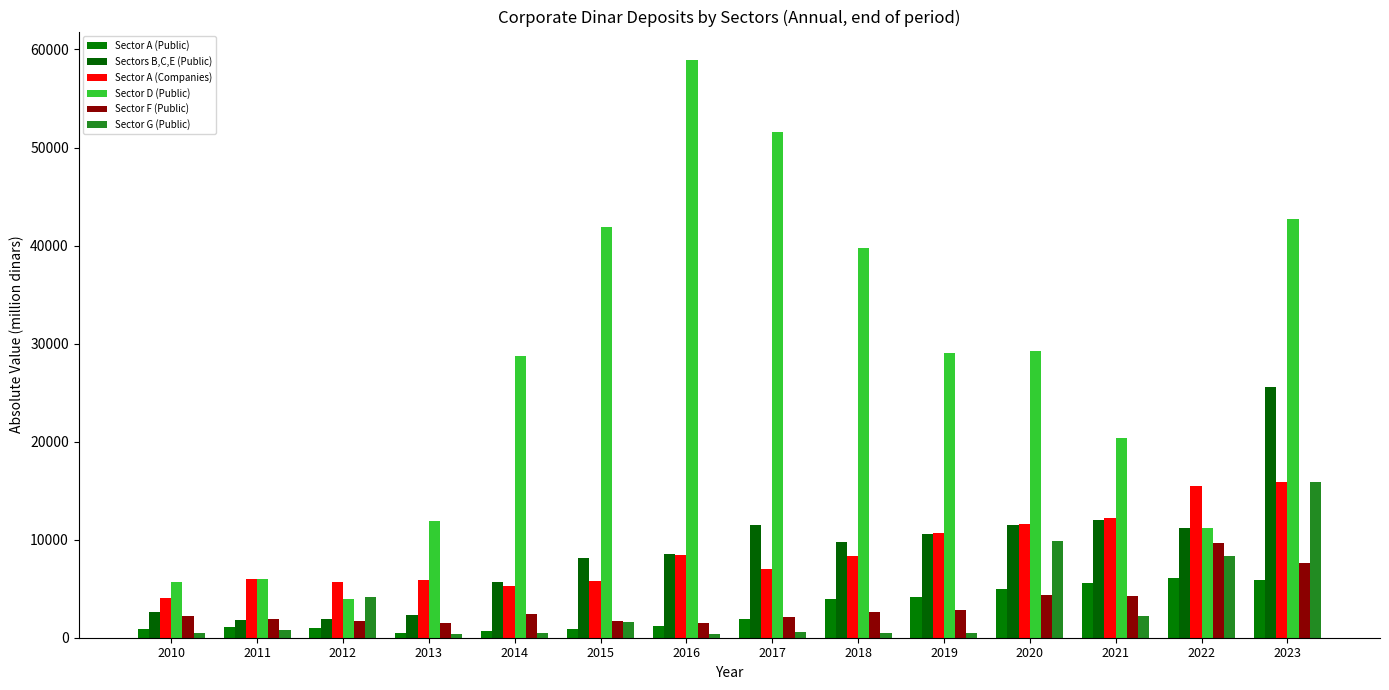

What is the value of the Sector D (Public) bar at the 11th from the left?

29253.0